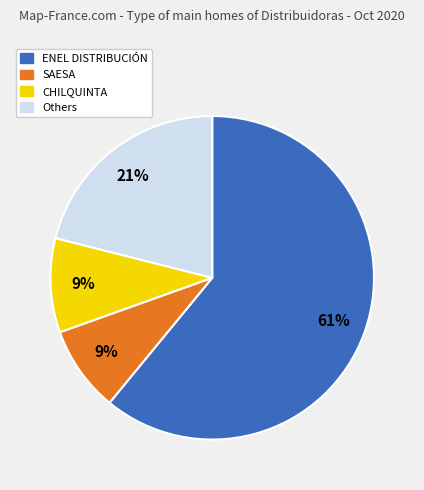

To the nearest percent, what is the average slice percentage?

25%